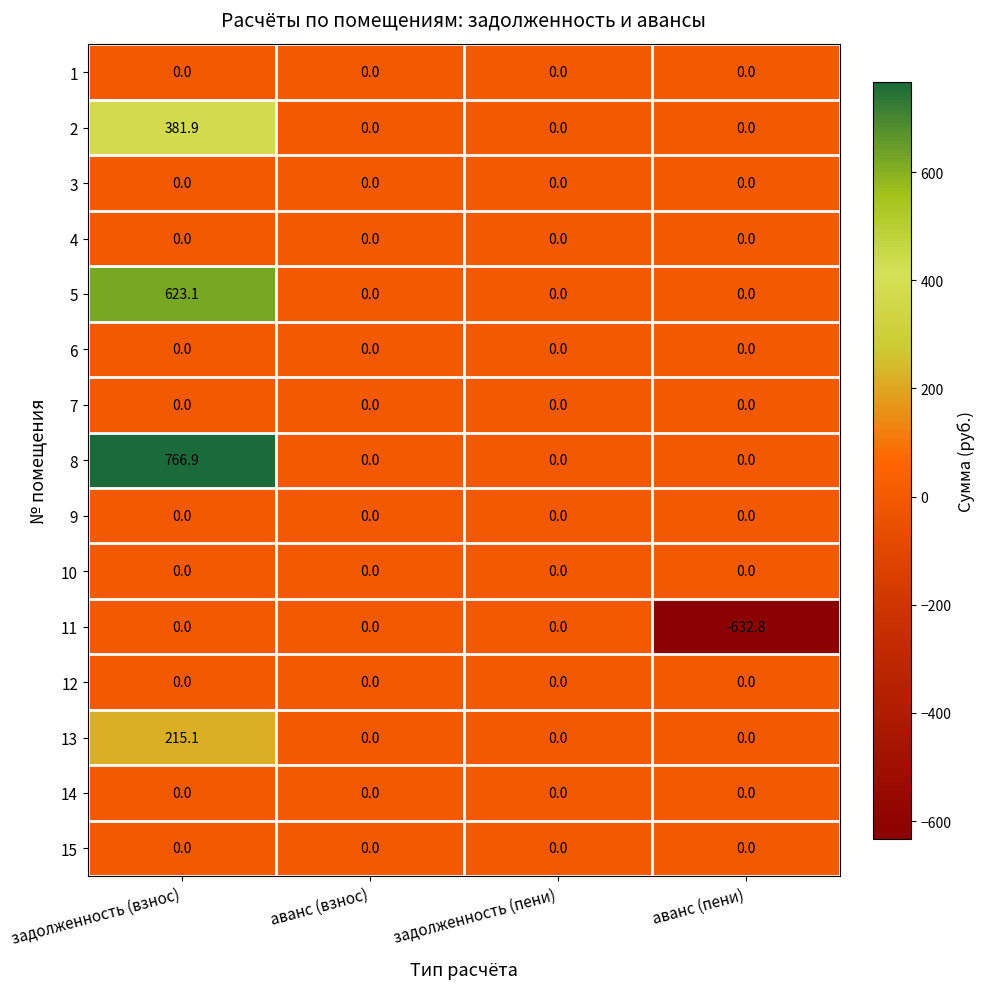

Which series has the largest total across all categories?

8